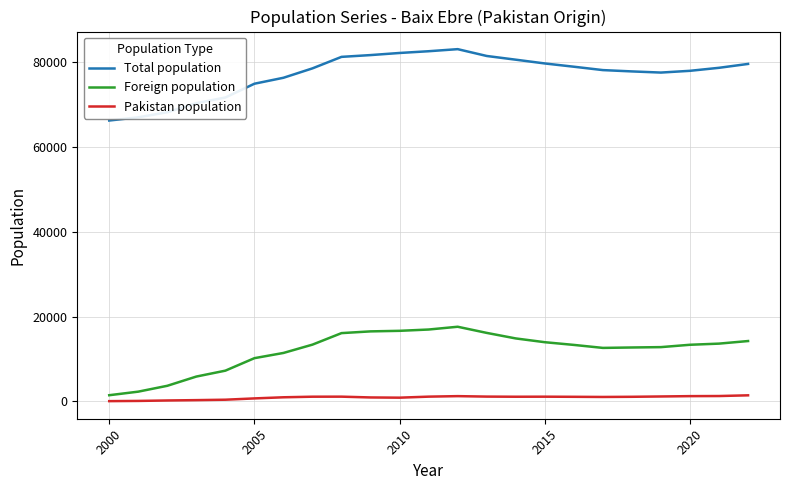

True or false: Total population and Pakistan population cross at least once.

False